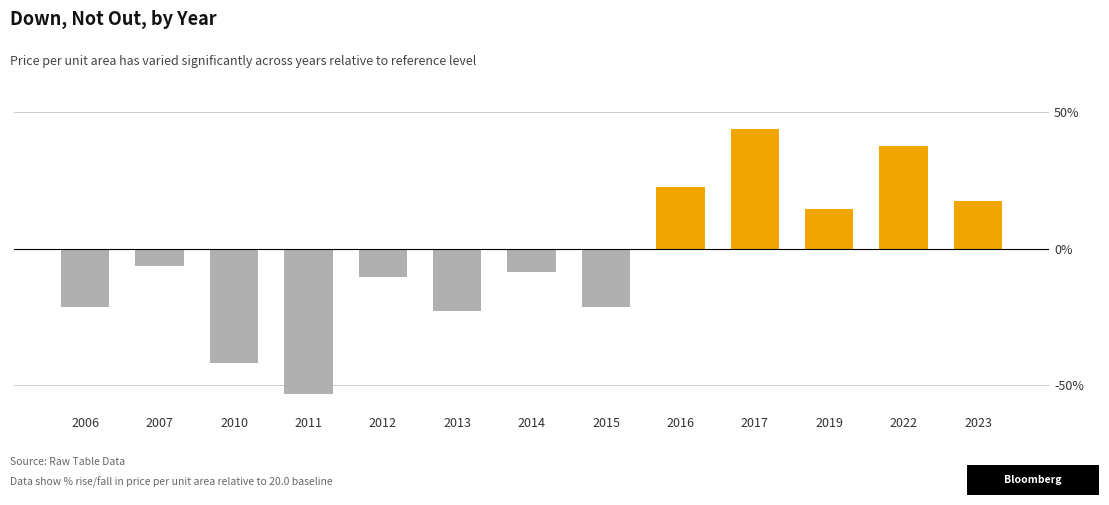

How many negative values are there?

8